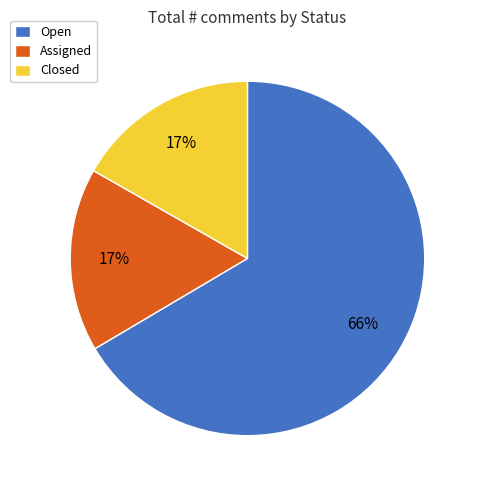

True or false: Closed accounts for 11% of the total.

False